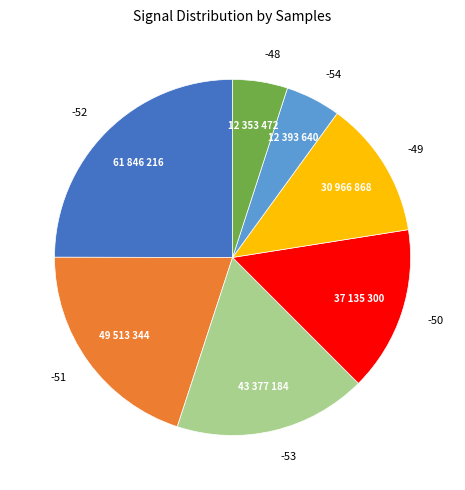

Do -48 and -53 together represent more than half of the pie?

No